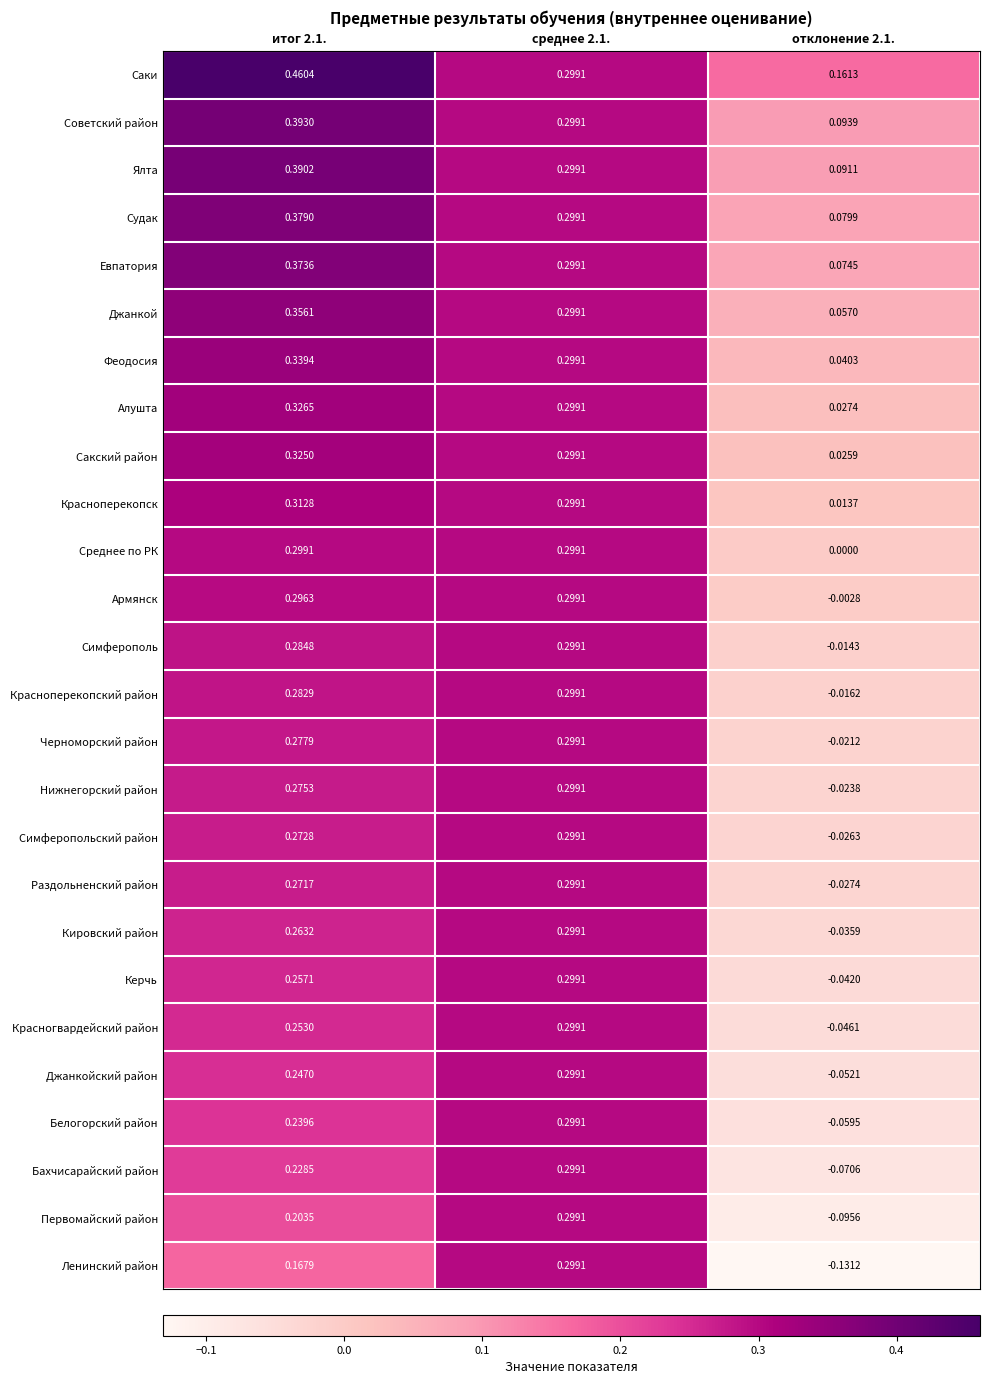

Which series has the largest total across all categories?

Саки